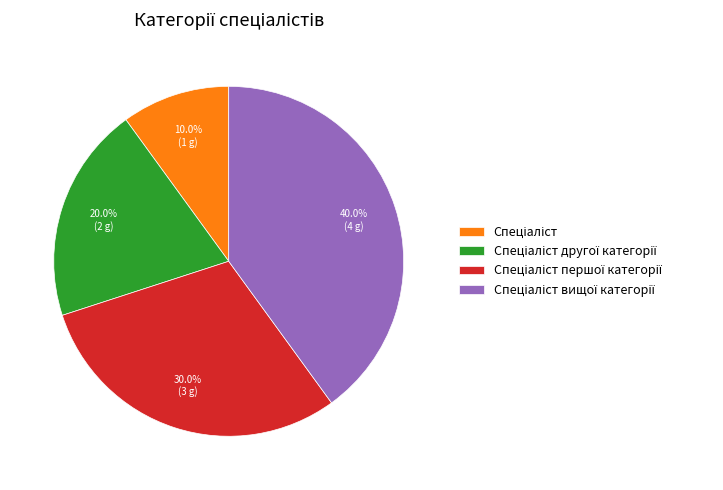

Is there a majority slice in this chart?

No